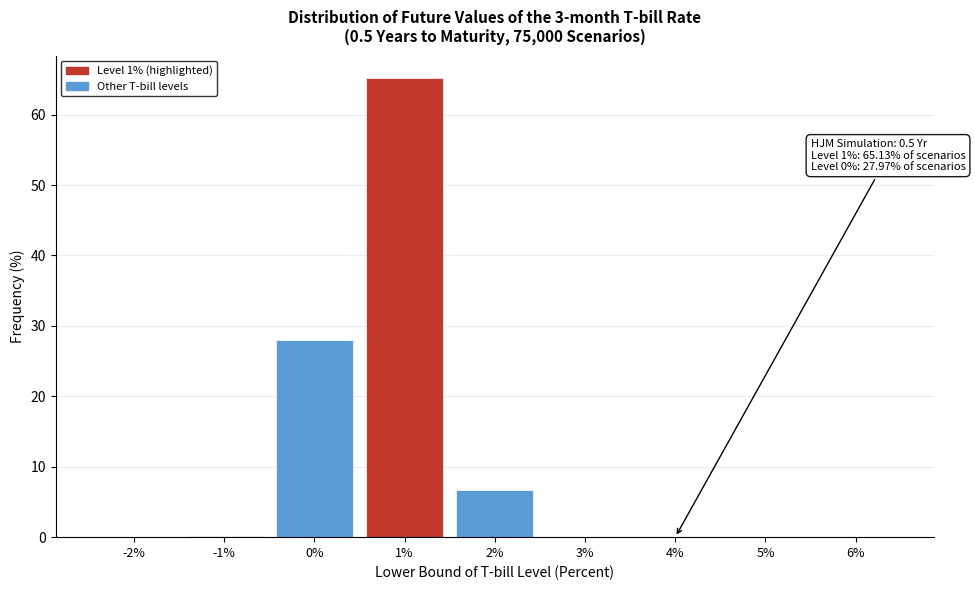

What is the greatest value displayed?

65.1